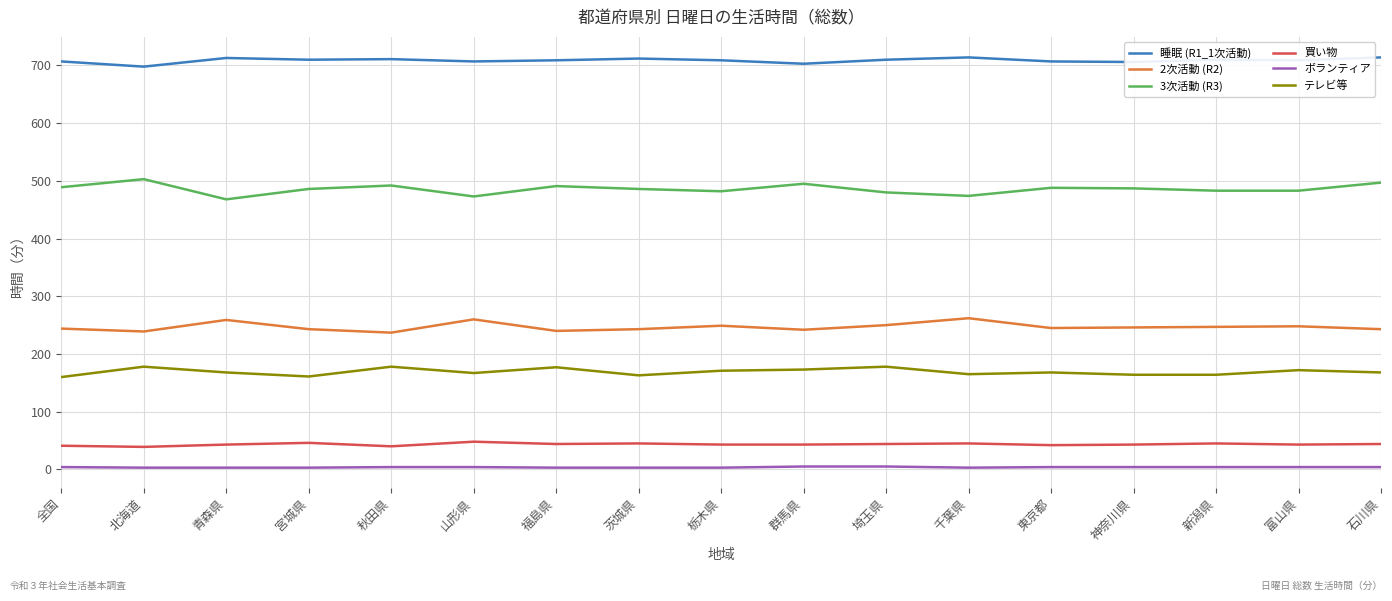

What is the difference between the 2次活動 (R2) values at 全国 and 群馬県?

2